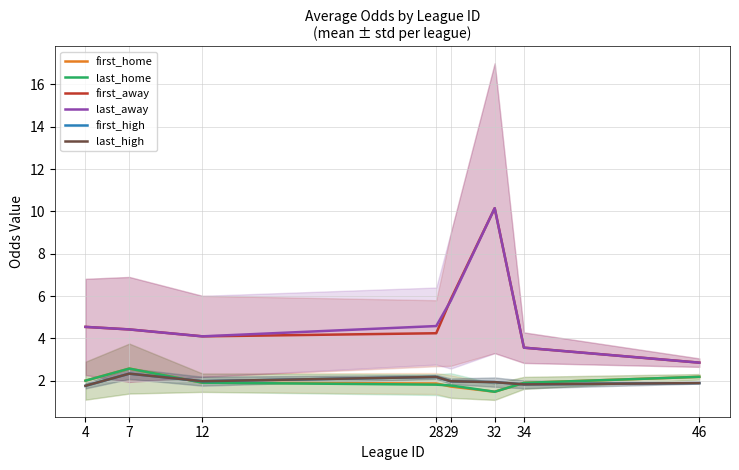

What is the average value of the first_away series?

5.0